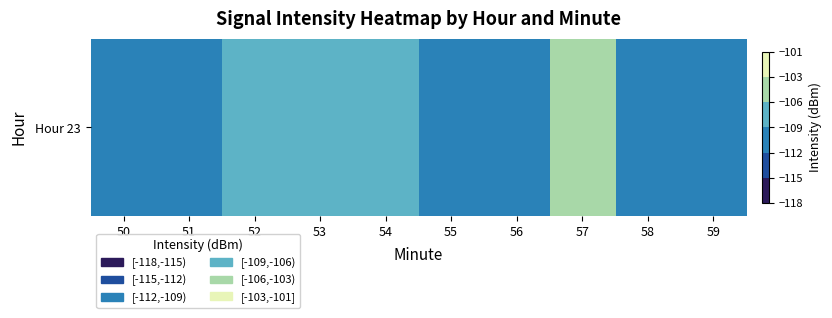

The chart shows a value of -105.7 at 57. True or false?

True